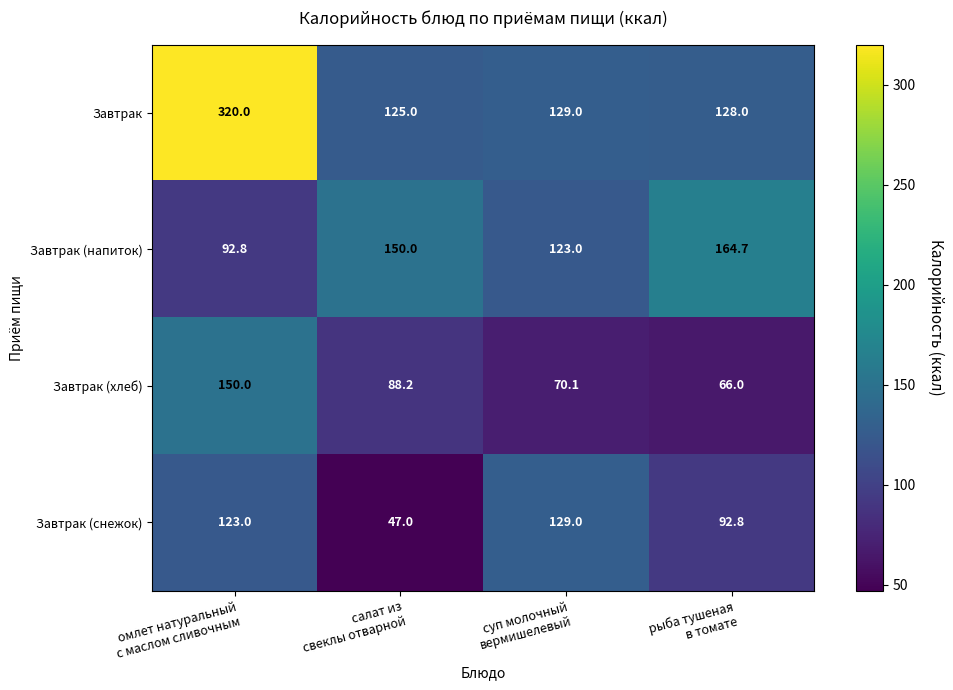

What is the average value of the Завтрак (хлеб) series?

93.6